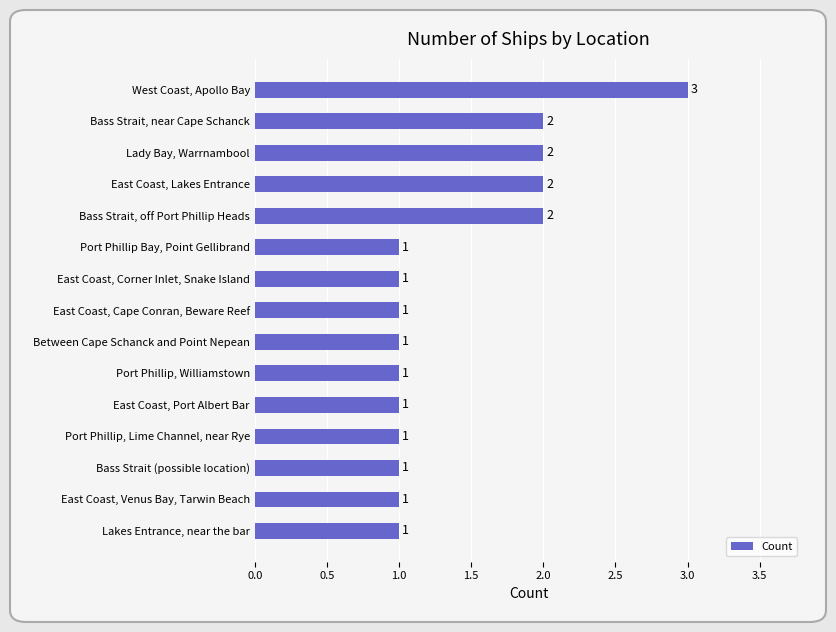

What is the difference between the second highest and second lowest values?

1